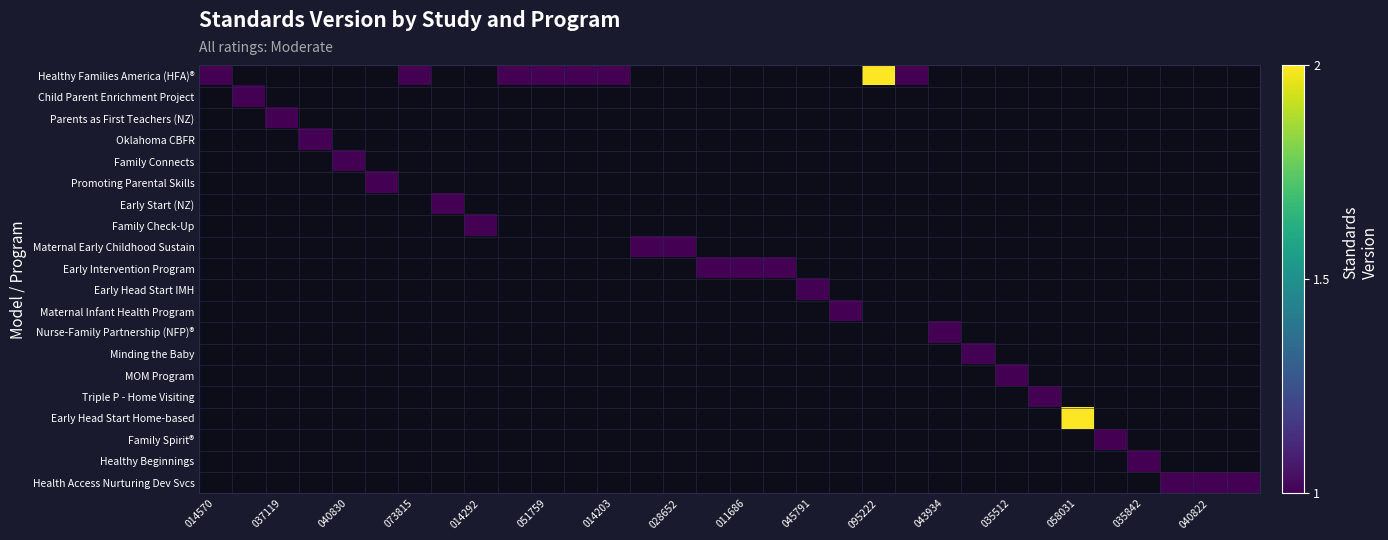

What is the smallest value displayed?

1.0